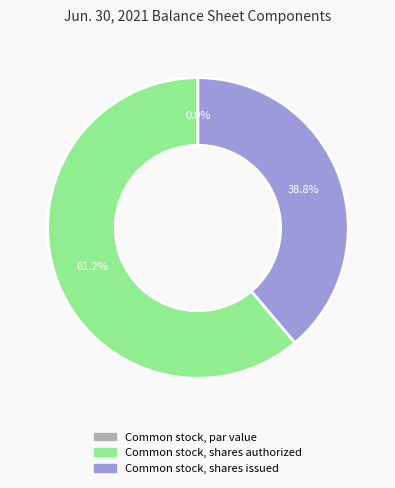

To the nearest percent, what is the difference between the largest and smallest slice percentages?

61%